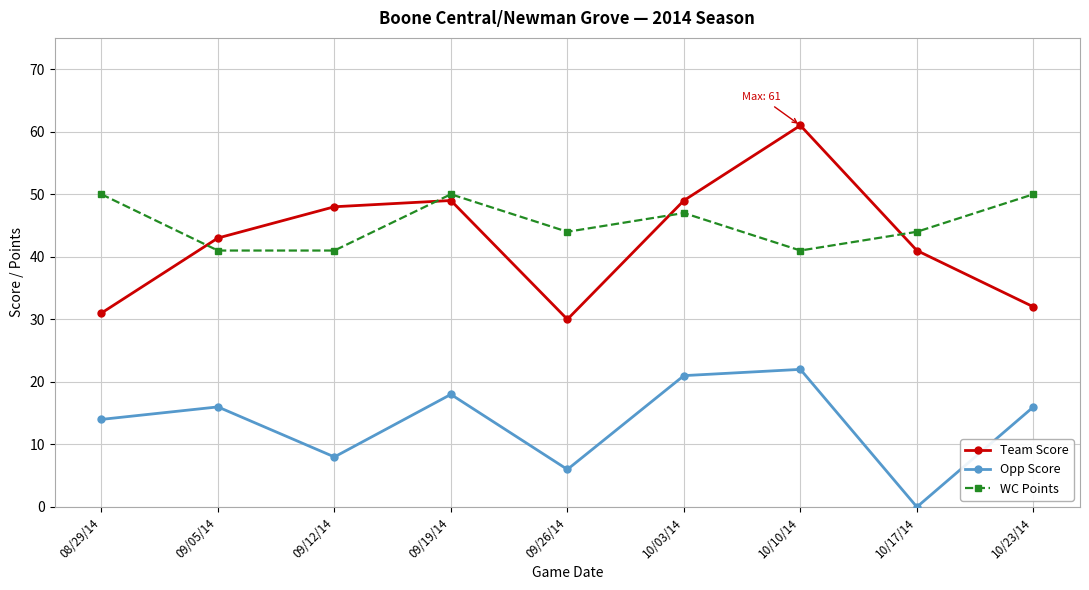

How many data points in Team Score are less than 43?

4